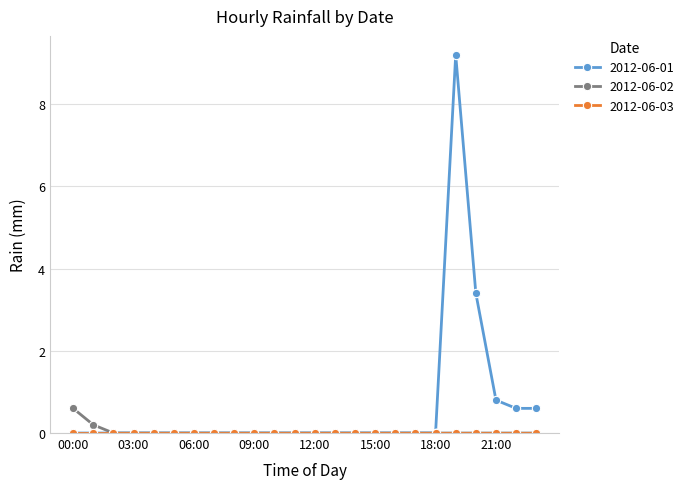

What is the sum of all 2012-06-01 values?

14.6